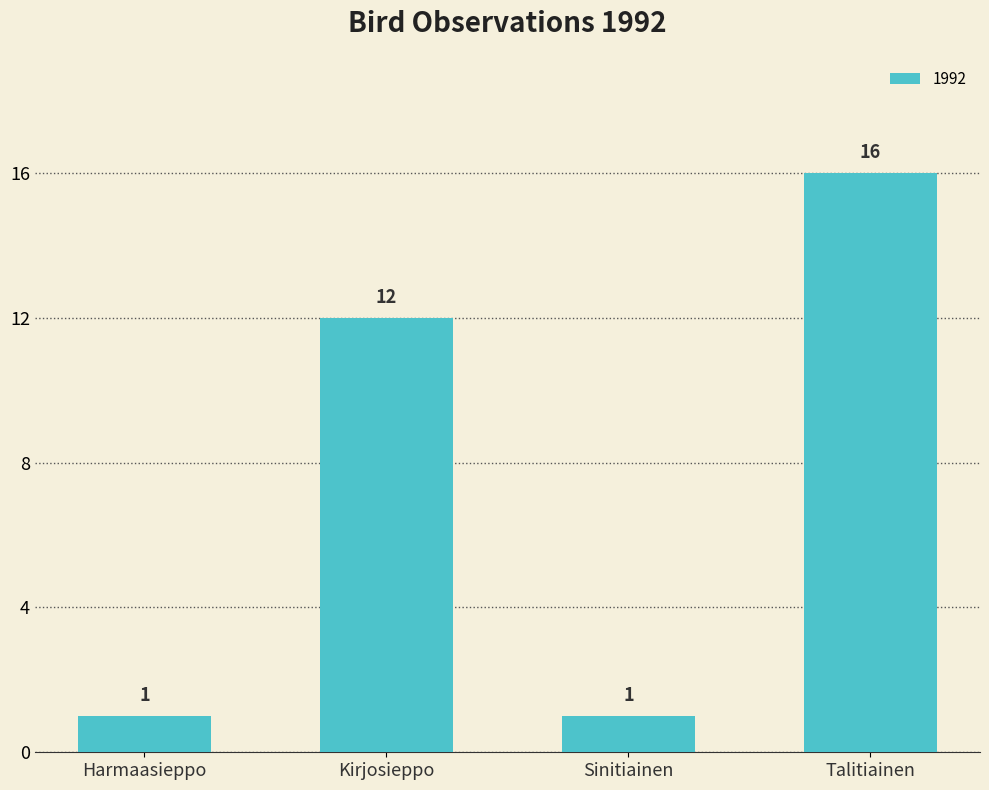

What is the difference between the values at Harmaasieppo and Talitiainen?

15